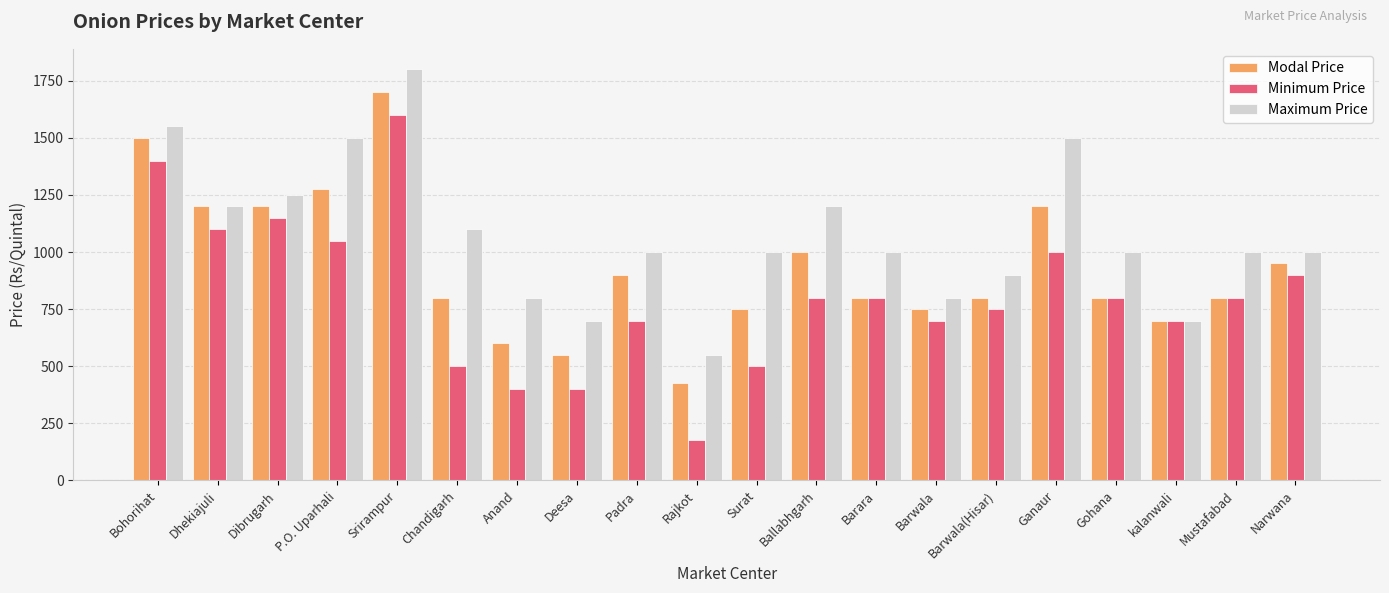

What is the maximum value for Maximum Price?

1800